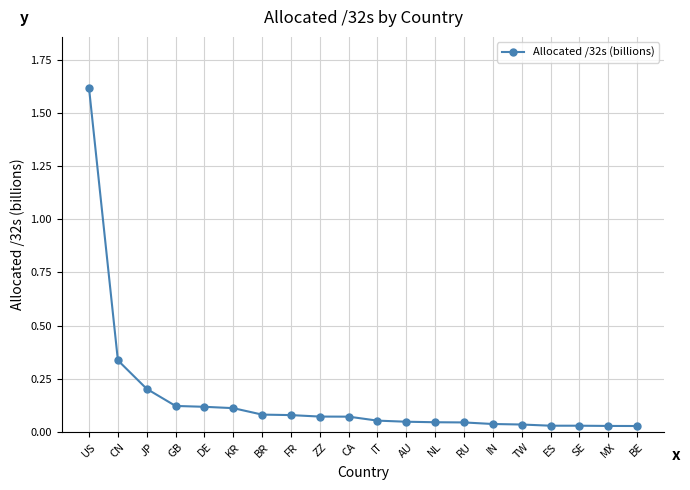

What position from the right is GB?

17